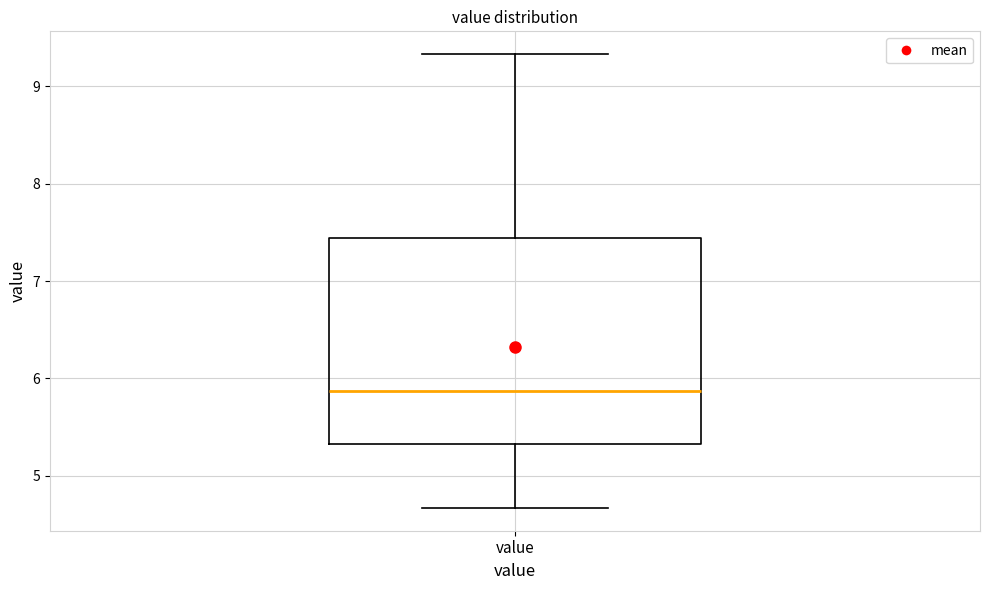

Read this box plot against the y-axis: the position of the median line, the range covered by the box, and the ends of both whiskers. The values are not printed on the chart, so give them approximately, as read against the axis.

median 5.9, box 5.3 to 7.4, whiskers 4.7 to 9.3